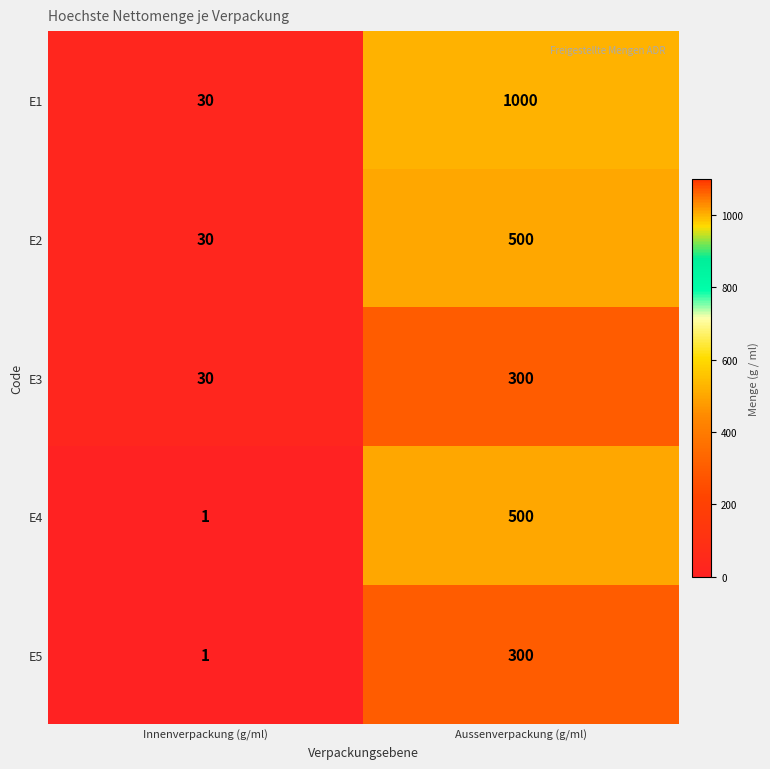

List the labels in order of E1 value, largest first.

Aussenverpackung (g/ml), Innenverpackung (g/ml)